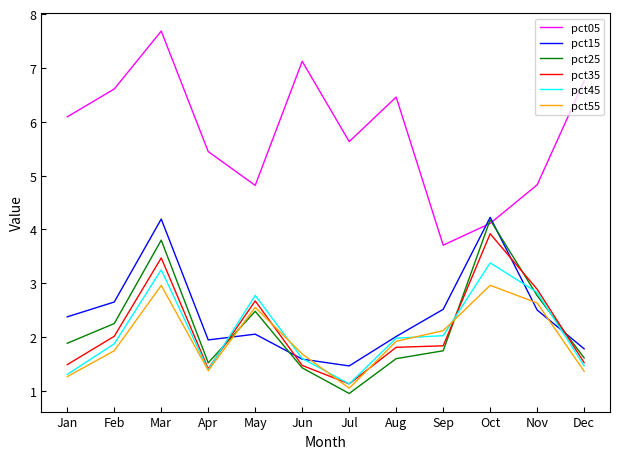

At which label does pct35 reach its minimum?

Jul